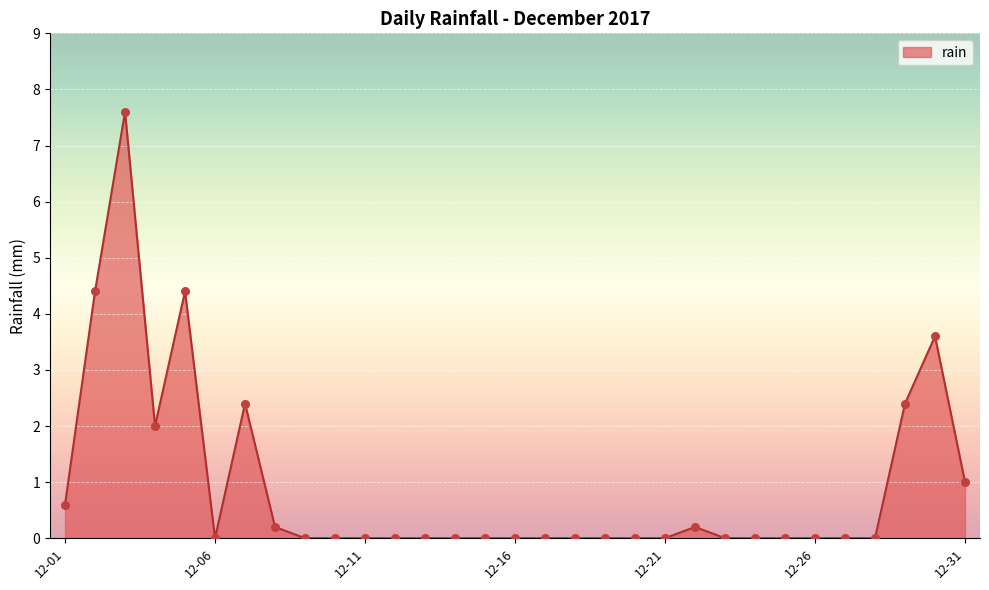

What is the difference between the maximum and minimum values?

7.6